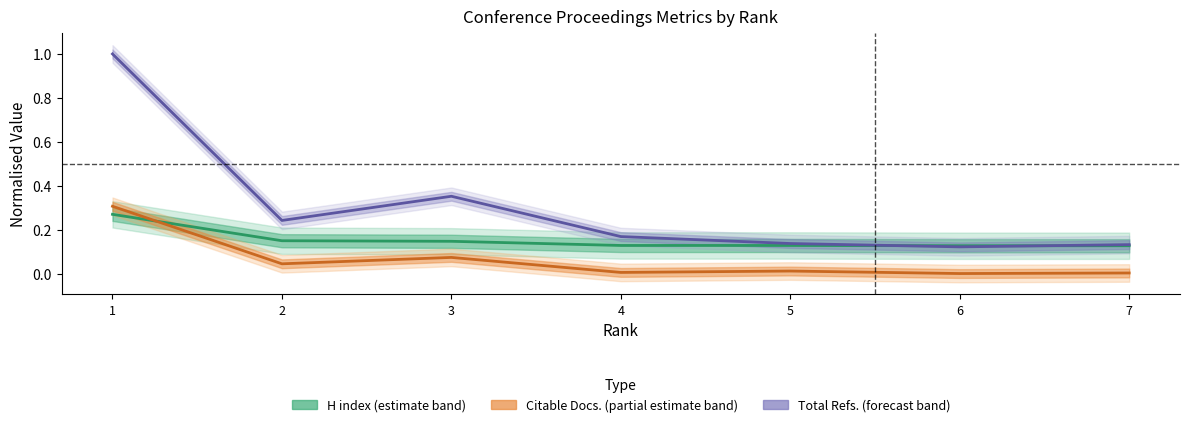

What is the total value across all series at 3?

0.6